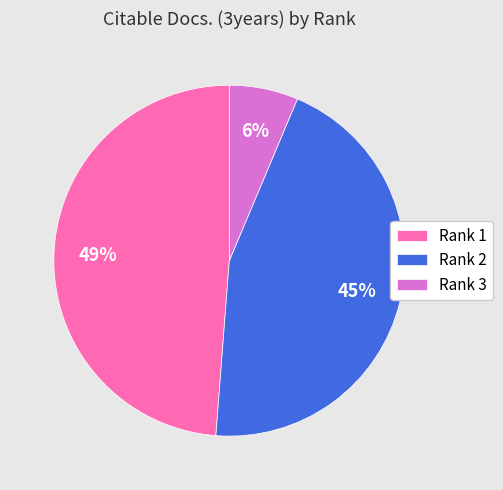

Which has a higher value, Rank 1 or Rank 2?

Rank 1